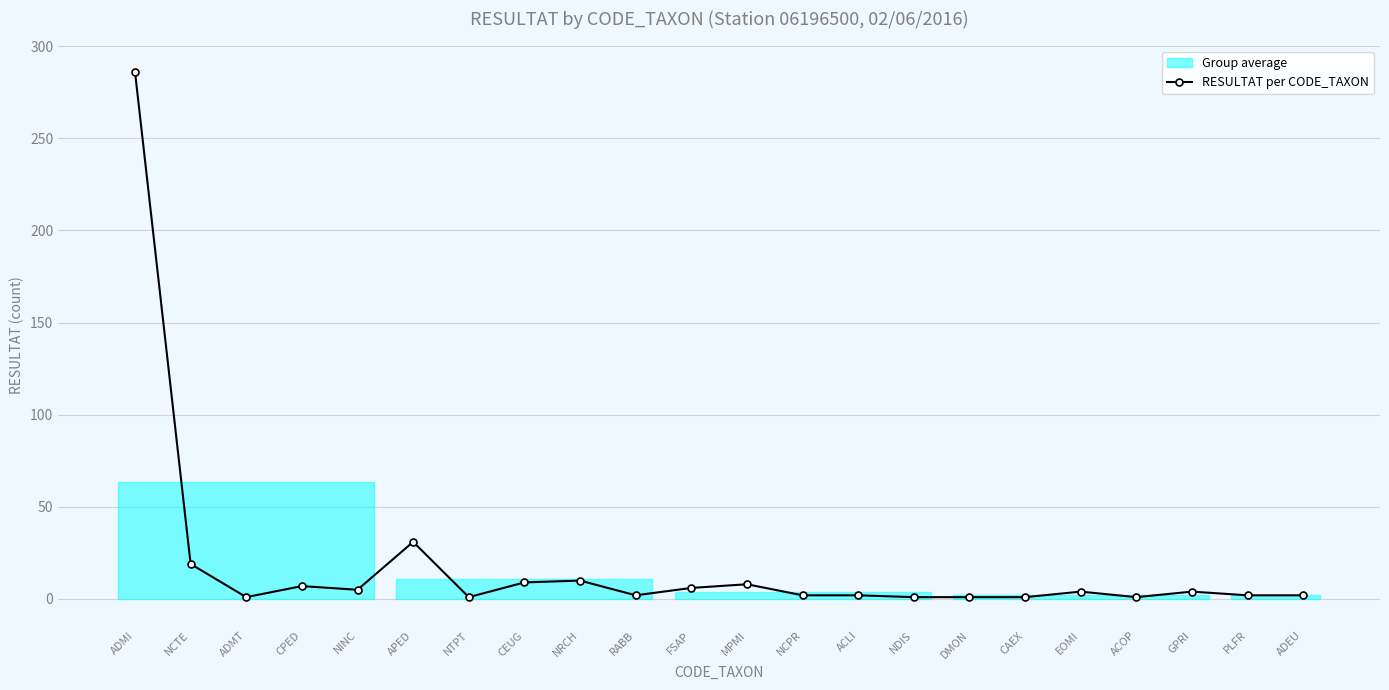

What is the label of the 12th point from the right?

FSAP